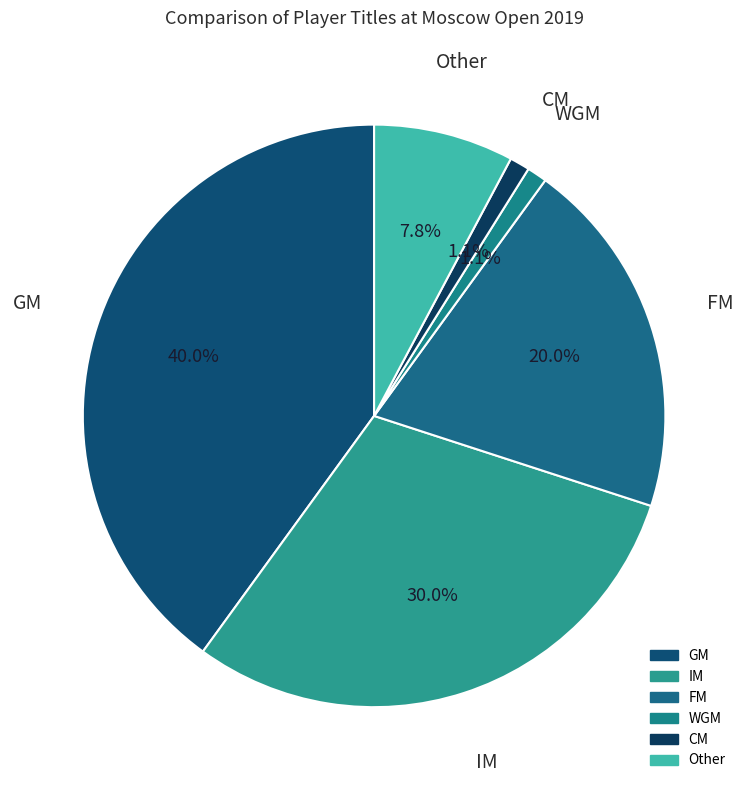

How many slices are in this pie chart?

6